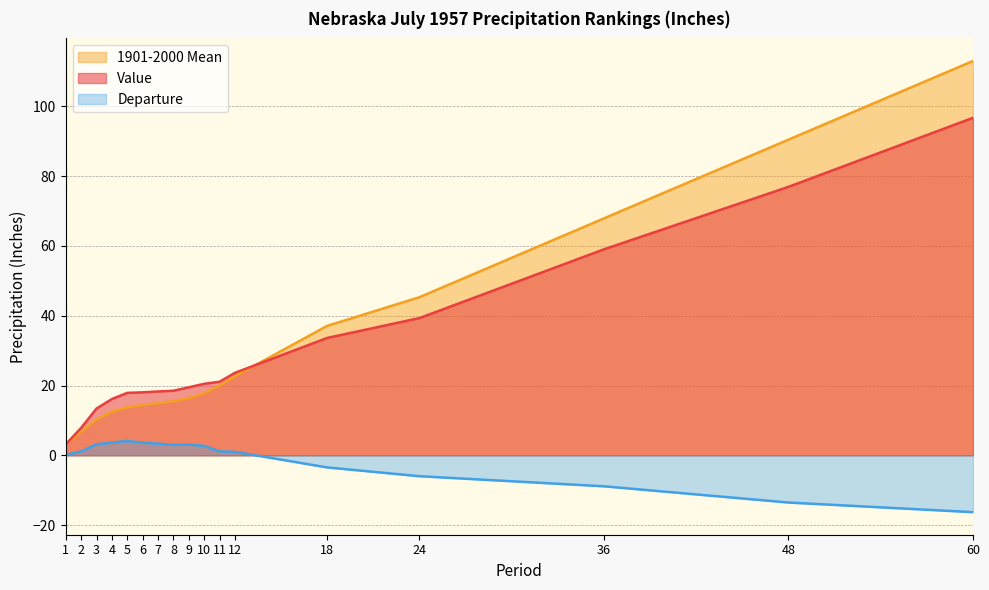

At which category is the sum across all series the highest?

60